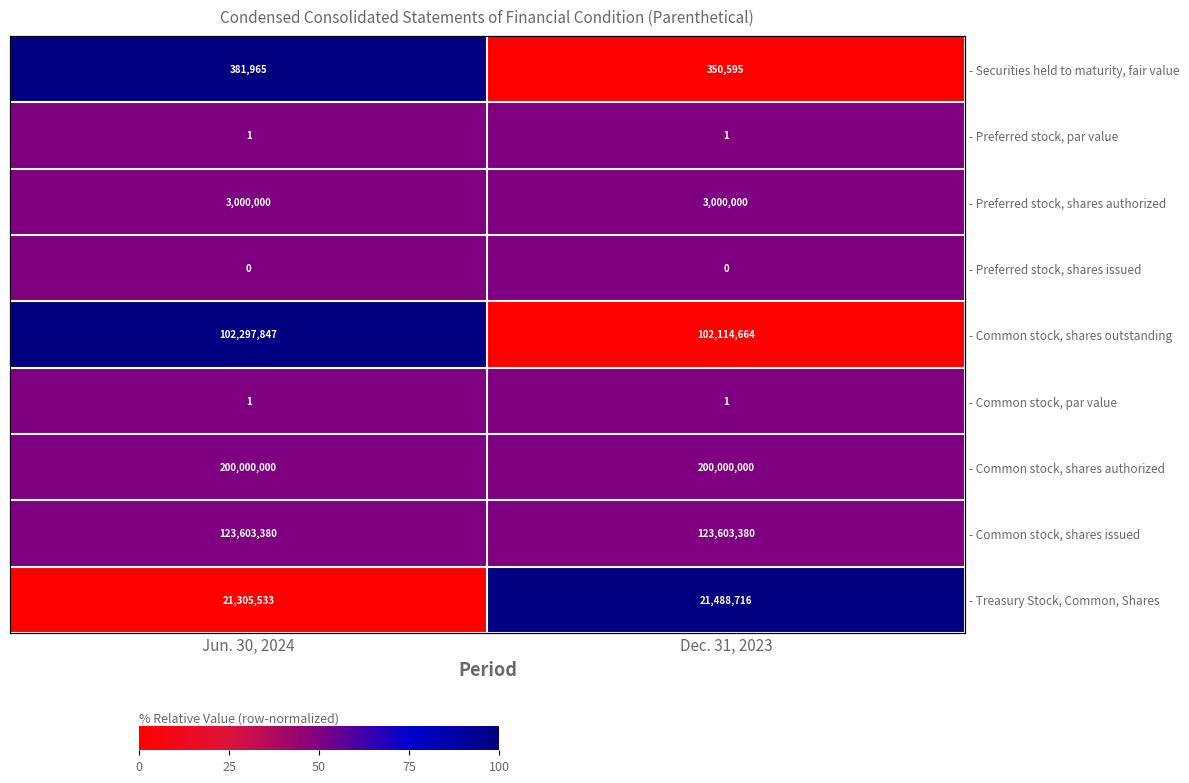

Is it true that - Common stock, shares issued equals 0.3 at Jun. 30, 2024?

False